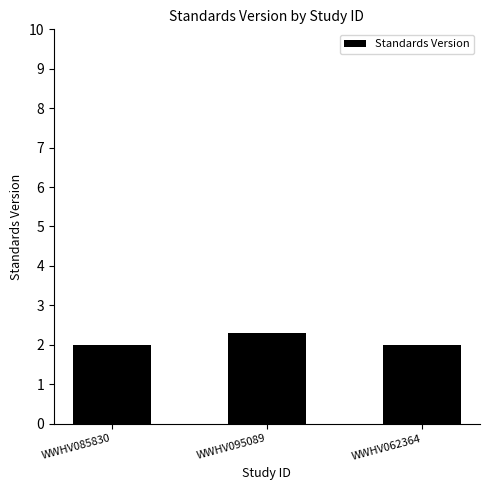

How many values are between 2 and 3?

3